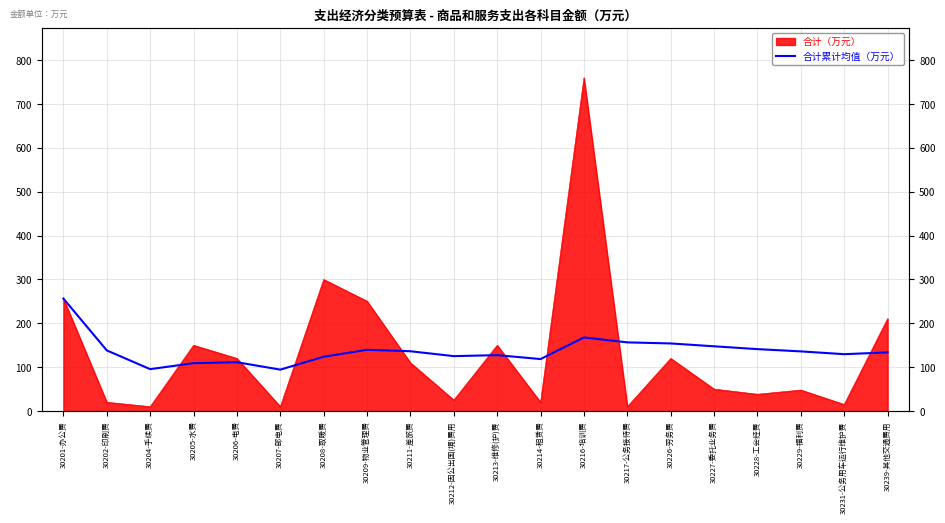

Does the chart display data point markers on the line(s)?

No